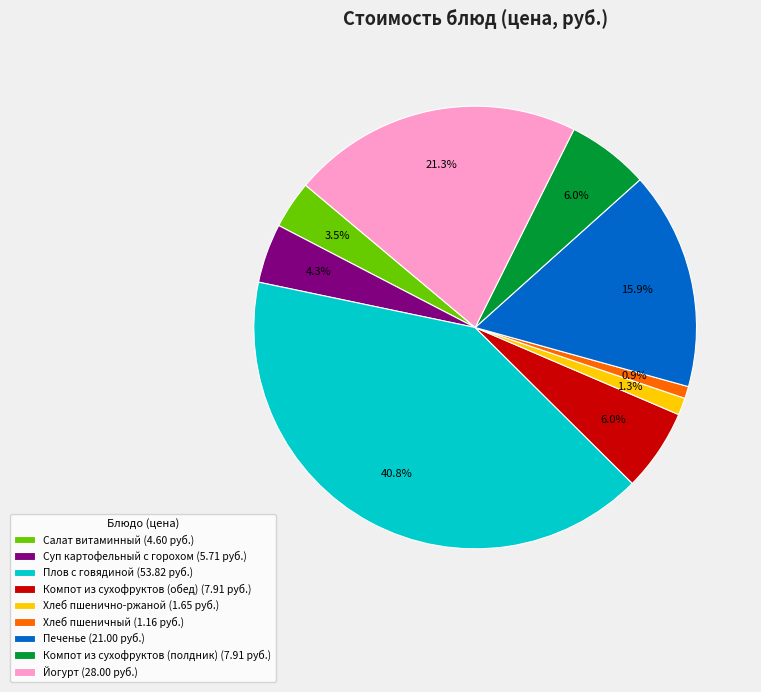

Between Суп картофельный с горохом (5.71 руб.) and Хлеб пшеничный (1.16 руб.), which is larger?

Суп картофельный с горохом (5.71 руб.)